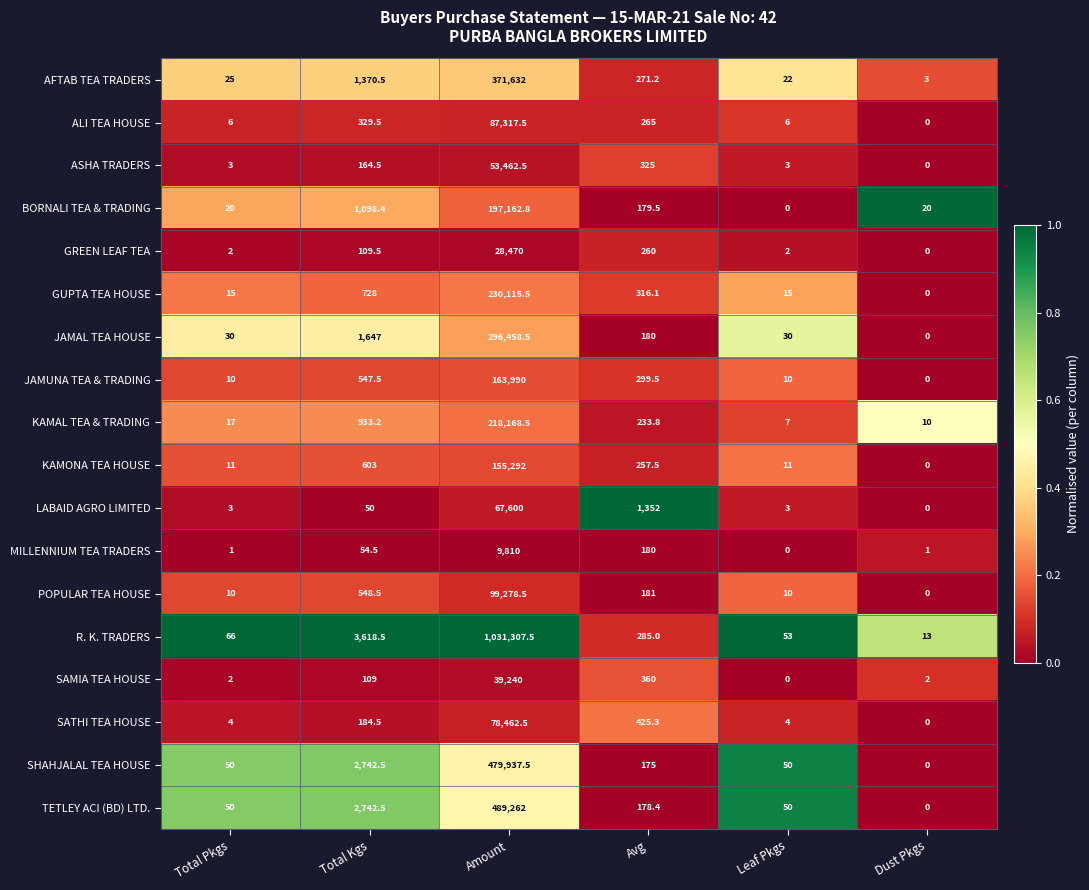

Is it true that SHAHJALAL TEA HOUSE equals 2742.5 at Total Kgs?

True